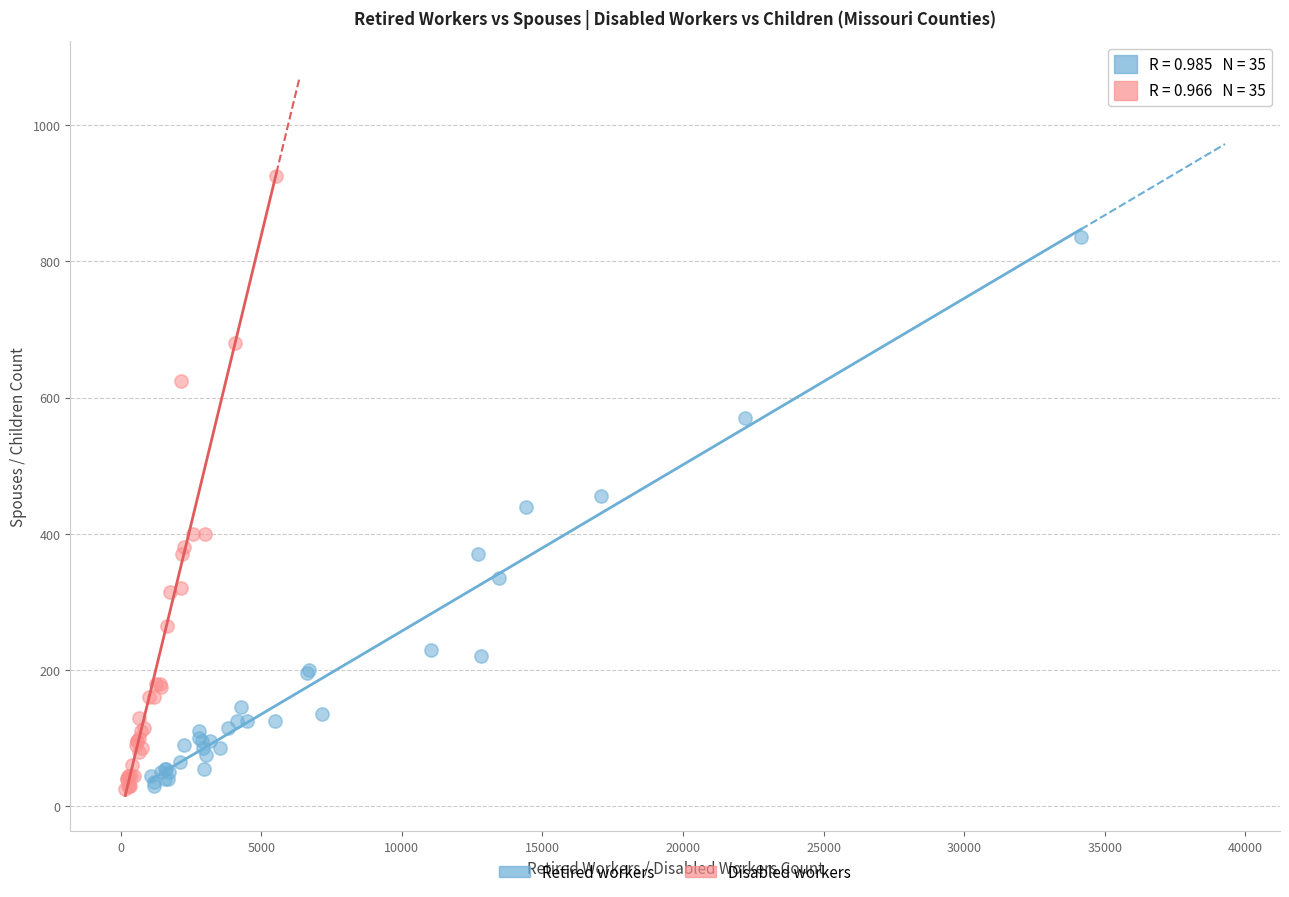

Which series has the largest Y range (max minus min)?

Disabled workers